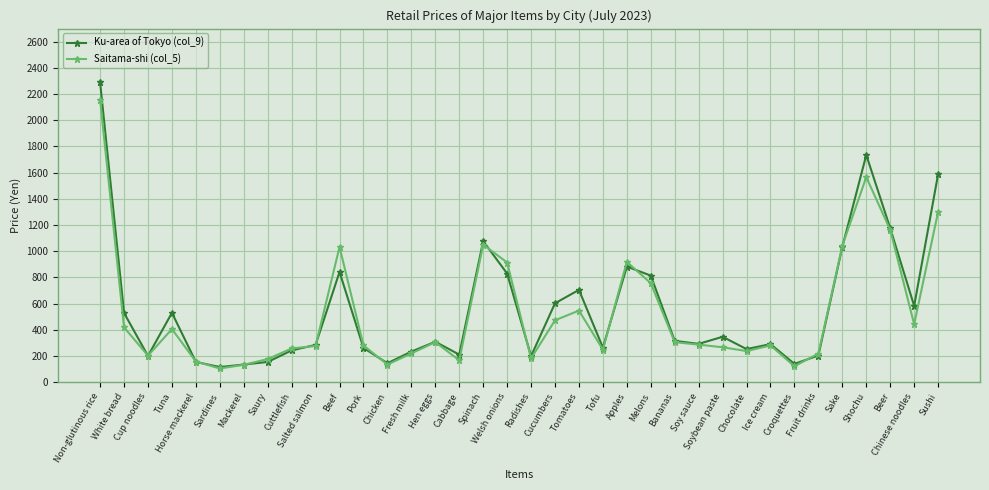

At which category does Saitama-shi (col_5) reach its first local valley?

Cup noodles